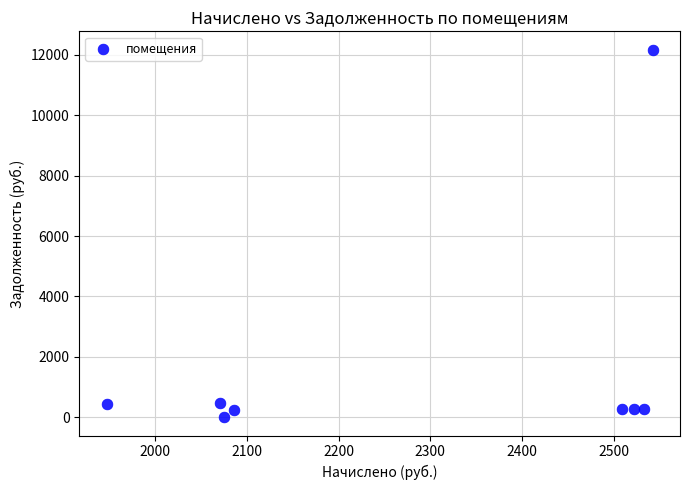

What is the range of X values (max minus min)?

595.3